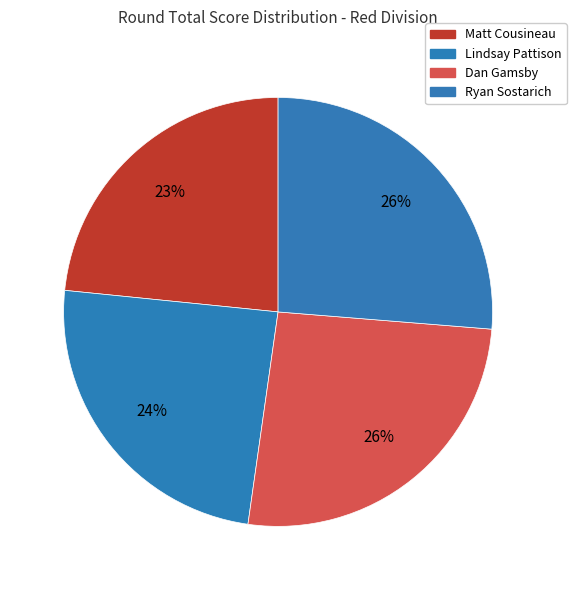

Count the number of slices in the pie.

4